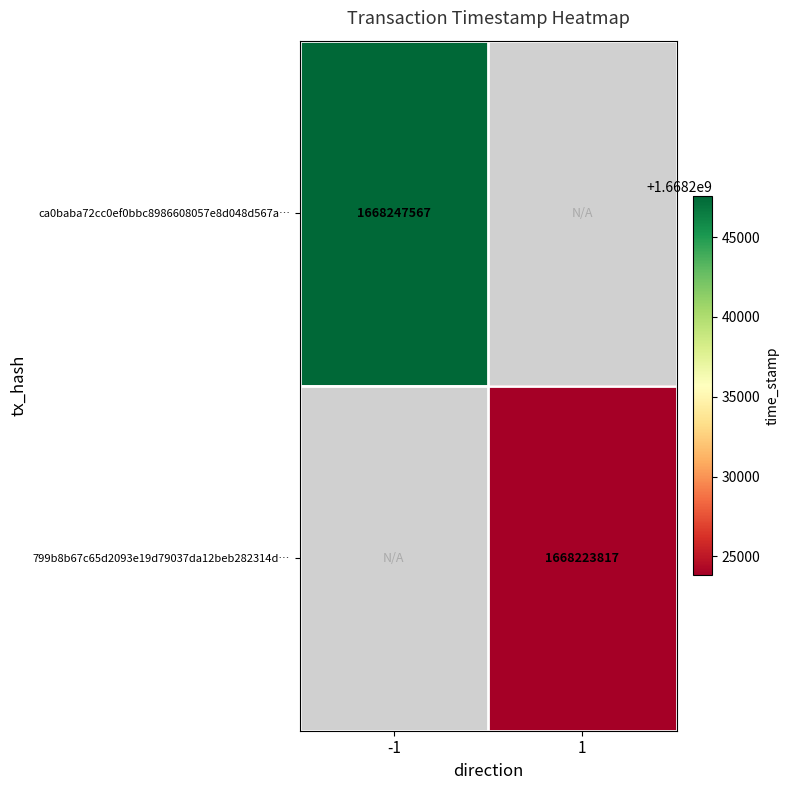

True or false: ca0baba72cc0ef0bbc8986608057e8d048d567a… has a value of 2971464305 at -1.

False